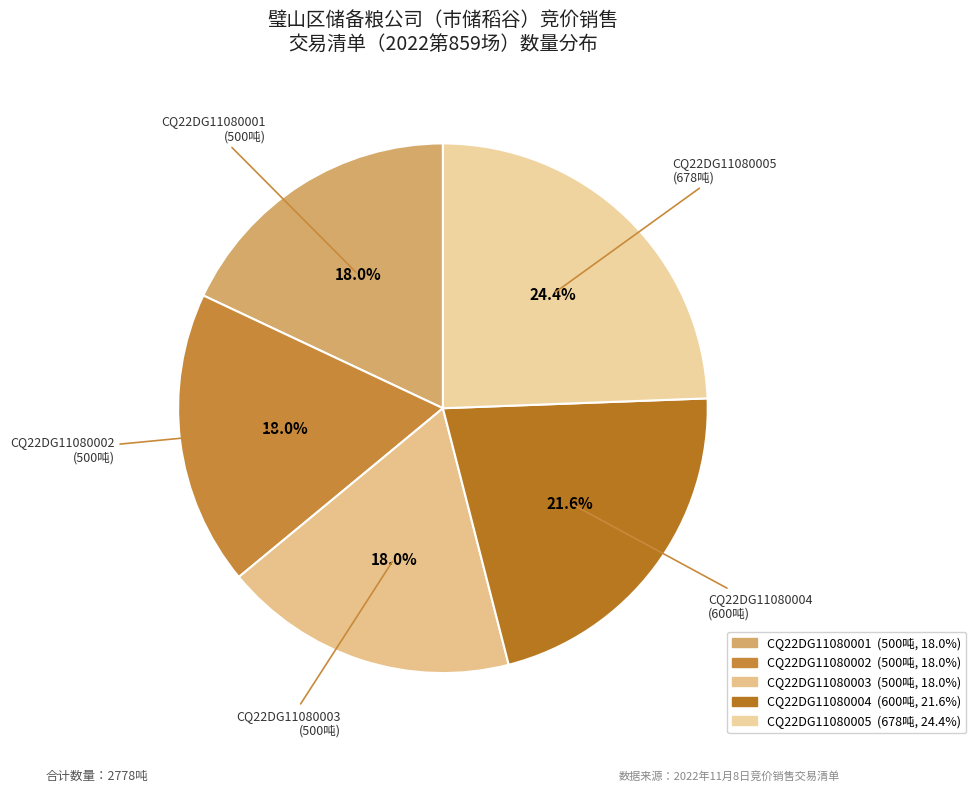

Is it true that CQ22DG11080002 is 33% of the pie?

False